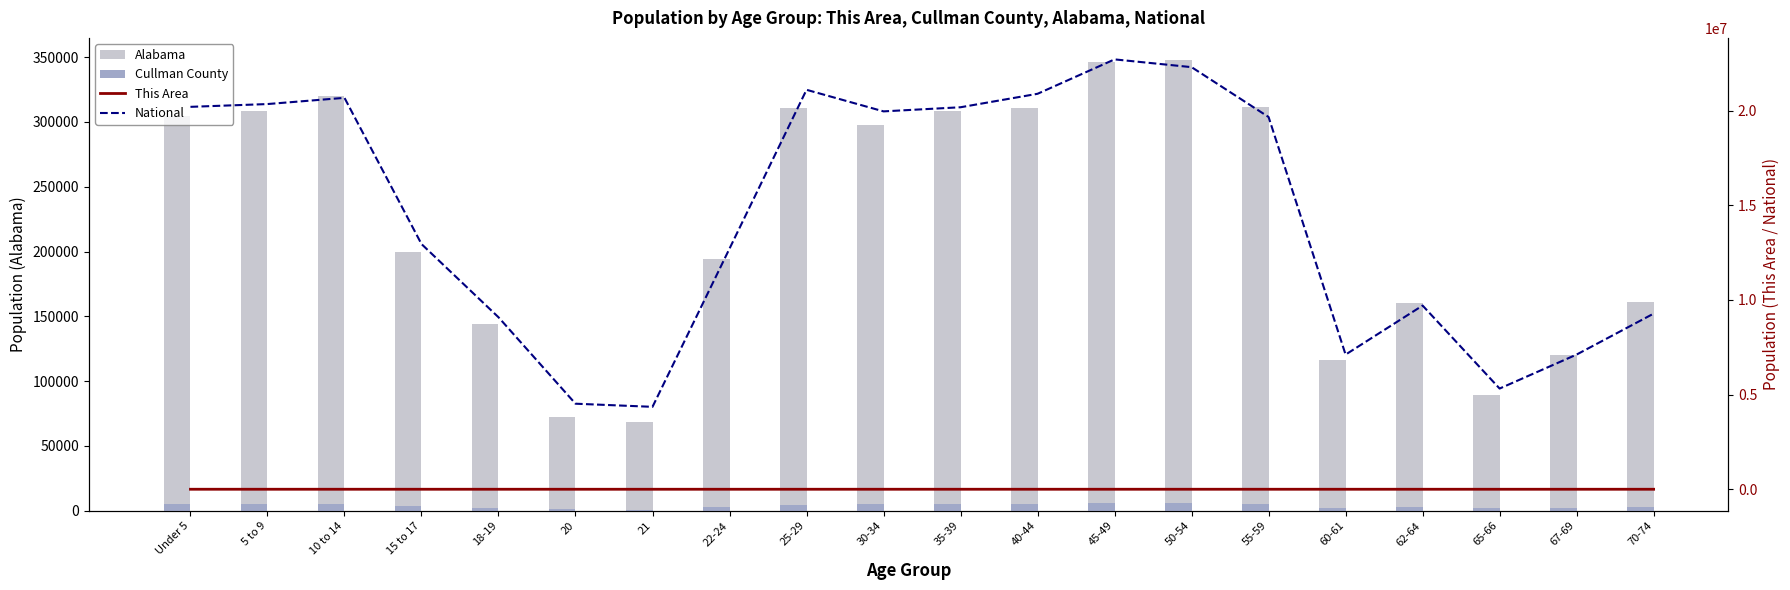

What is the approximate value of This Area at 21, to the nearest 50?

50